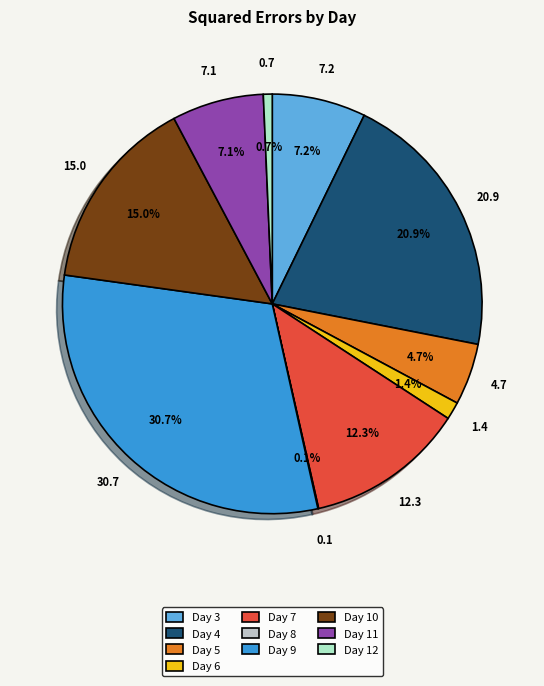

What is the total percentage of Day 7 and Day 5?

17.0%